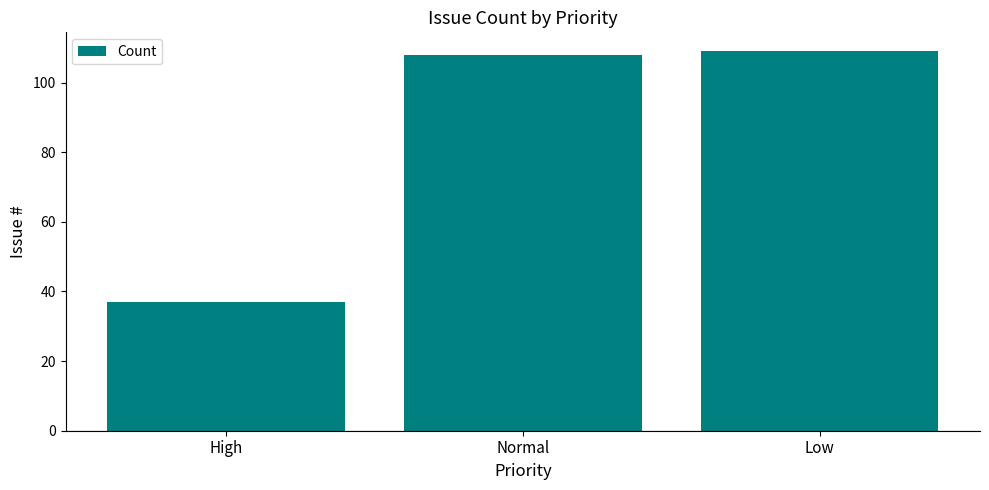

List the labels in order of value, largest first.

Low, Normal, High